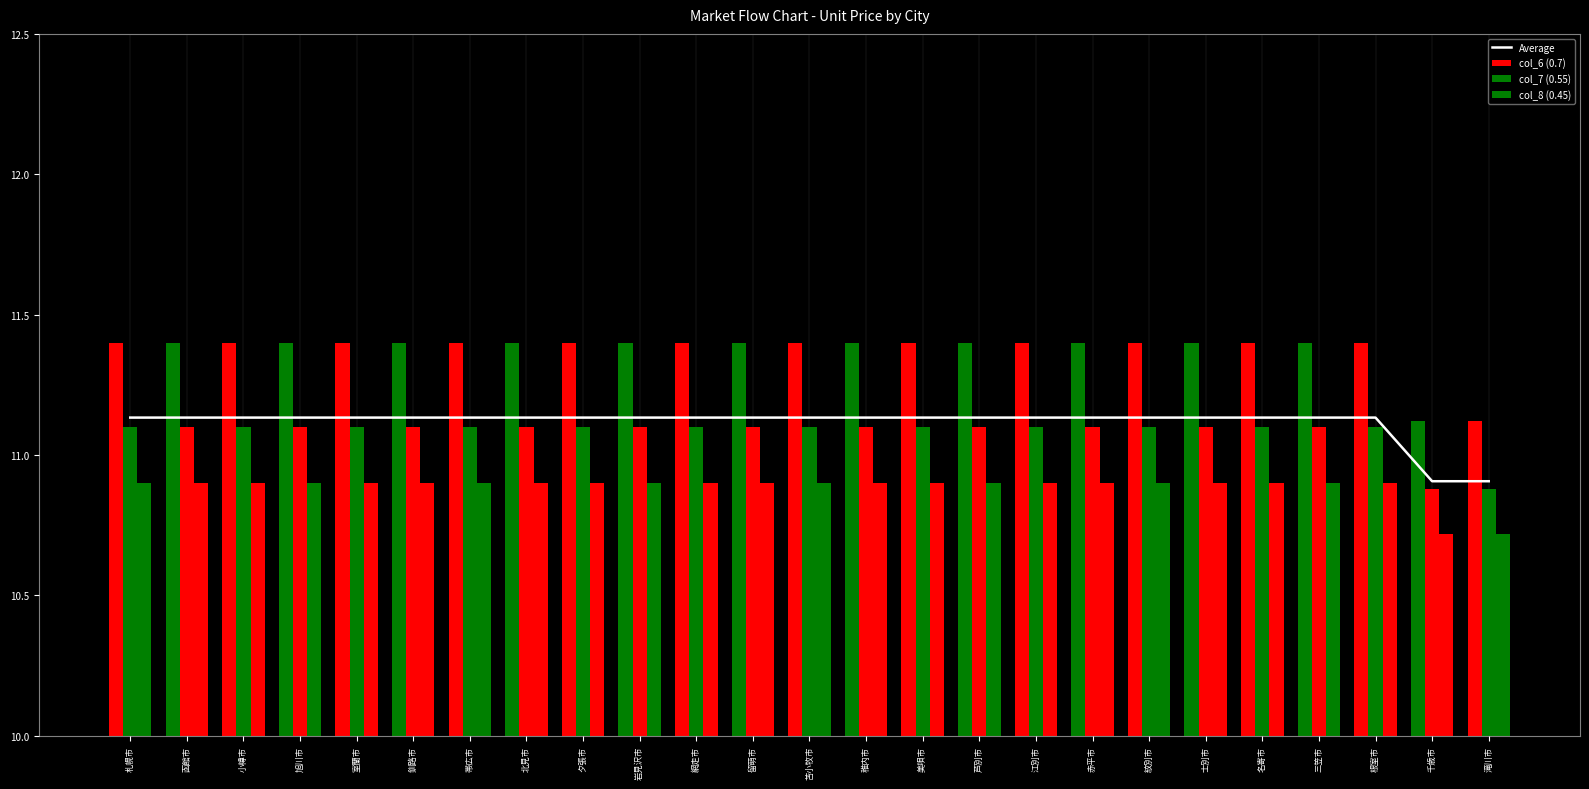

Which series has the largest total across all categories?

col_6 (0.7)